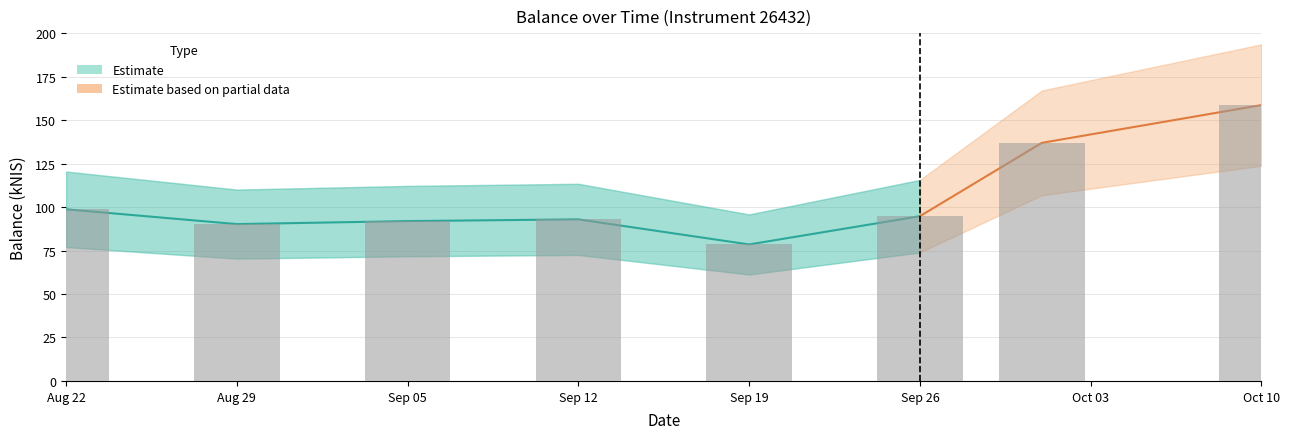

Approximately how many times larger is the value at Oct 03 compared to Aug 22?

1.4